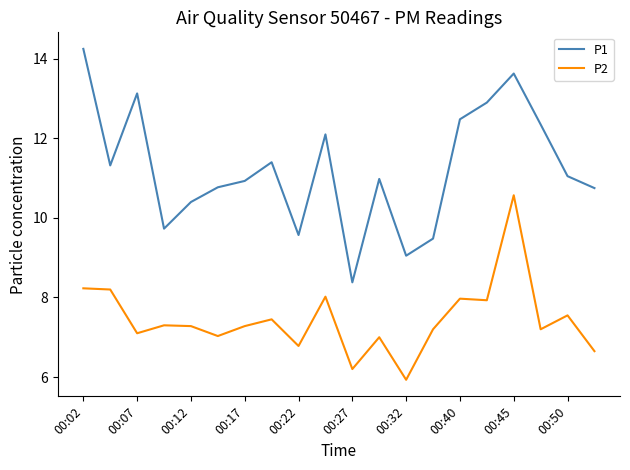

What is the minimum value shown in the chart?

5.9